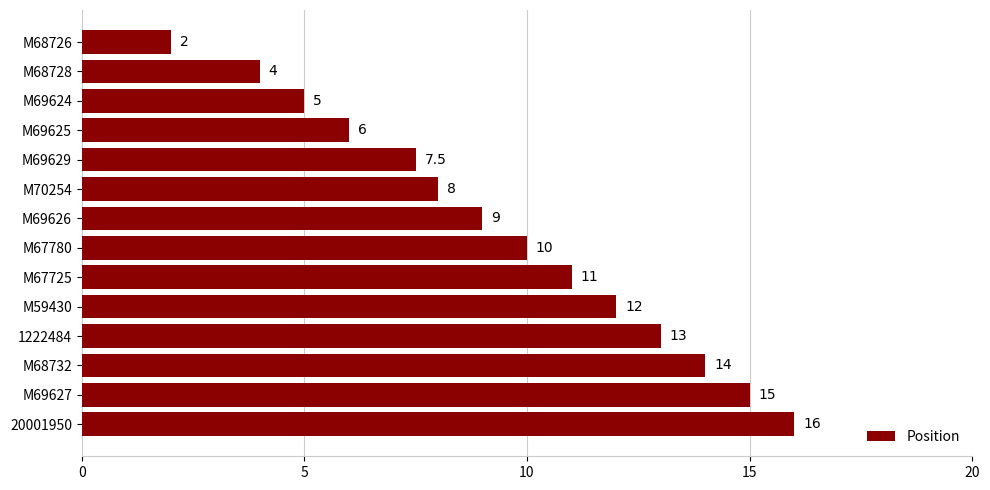

At which category does the chart reach its peak across all series?

20001950